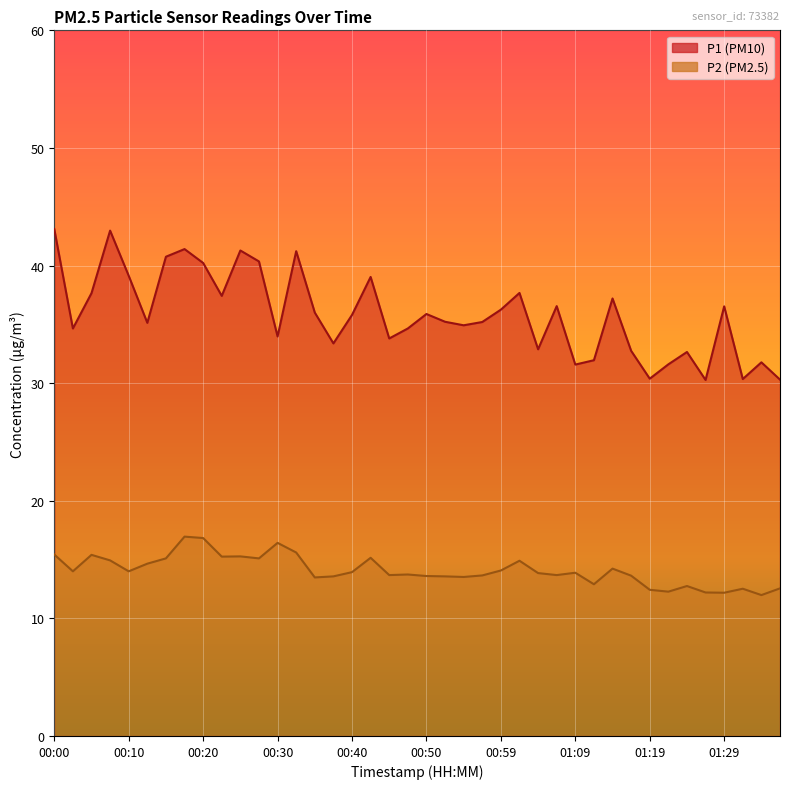

How many distinct data groups are displayed?

2